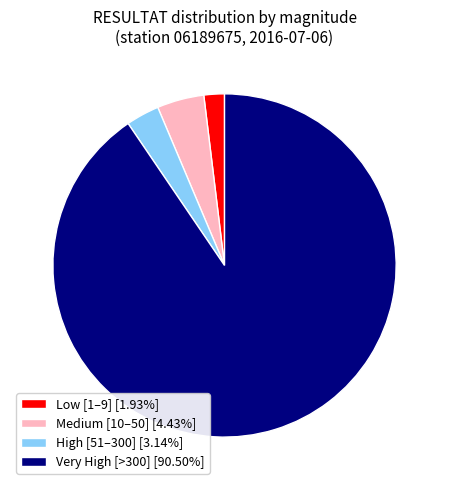

Is there a majority slice in this chart?

Yes